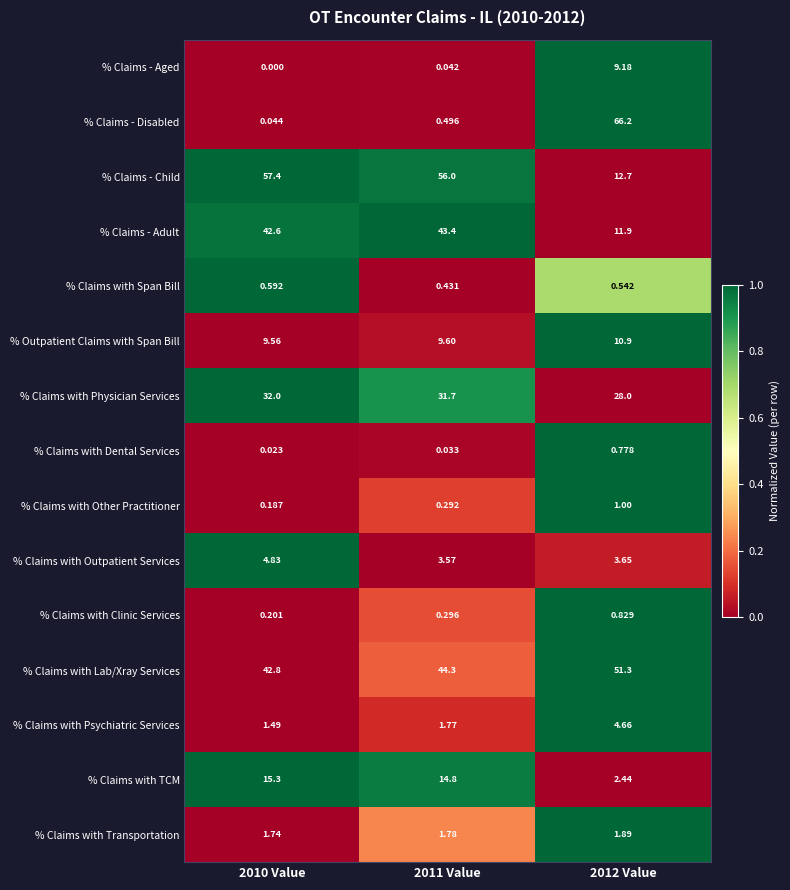

Rank the series by their maximum value, from highest to lowest.

% Claims - Disabled, % Claims - Child, % Claims with Lab/Xray Services, % Claims - Adult, % Claims with Physician Services, % Claims with TCM, % Outpatient Claims with Span Bill, % Claims - Aged, % Claims with Outpatient Services, % Claims with Psychiatric Services, % Claims with Transportation, % Claims with Other Practitioner, % Claims with Clinic Services, % Claims with Dental Services, % Claims with Span Bill